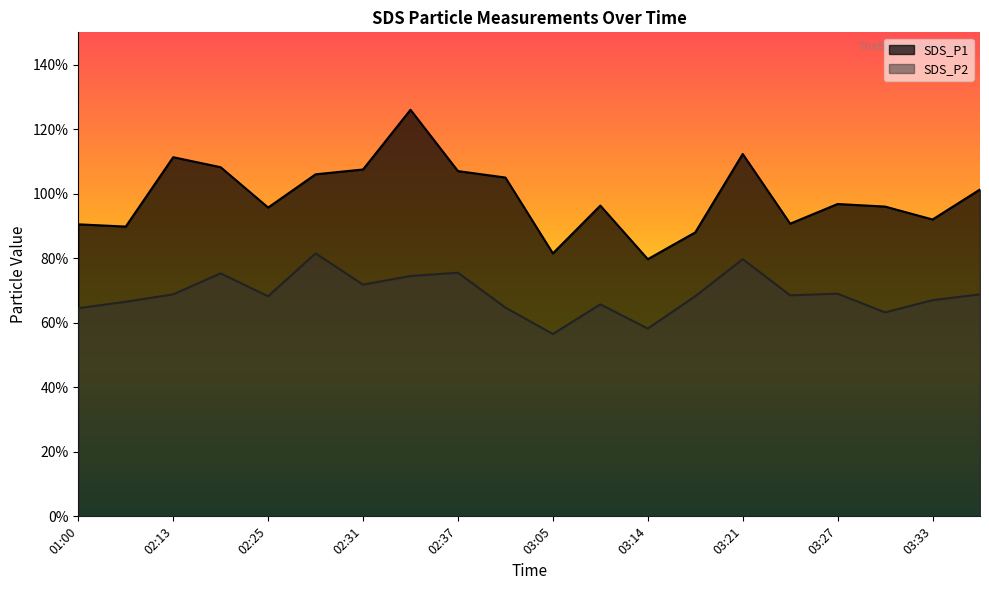

Does the chart display data point markers on the line(s)?

No